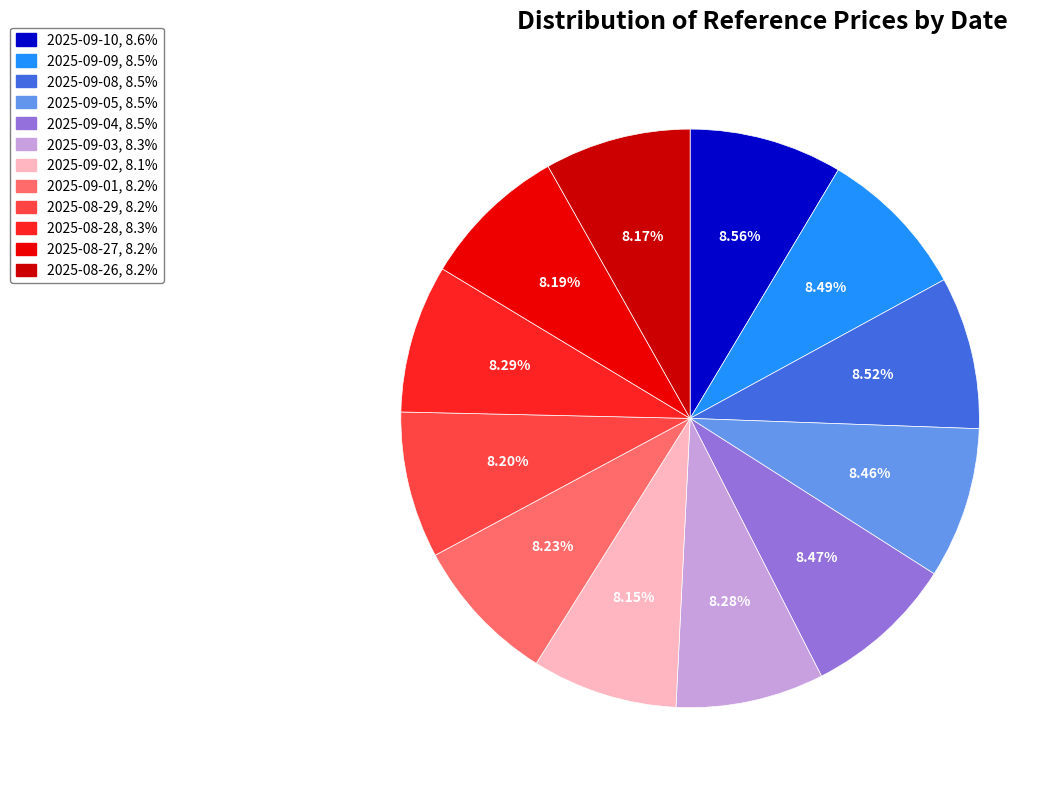

True or false: 2025-09-04 accounts for 8% of the total.

True